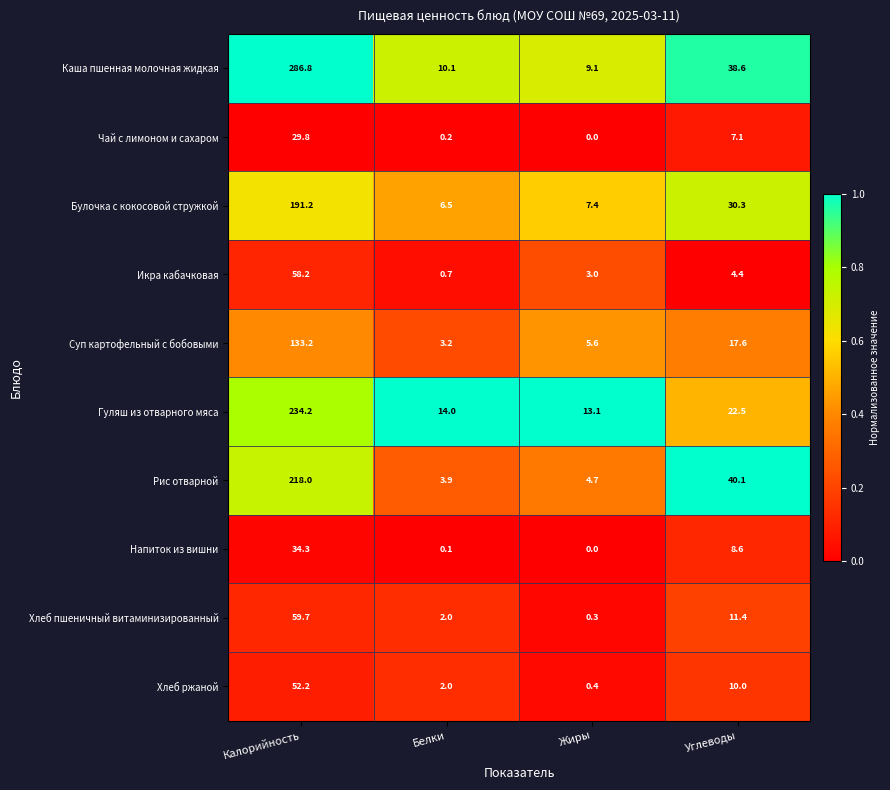

What is the spread (max minus min) of values at Жиры?

13.1